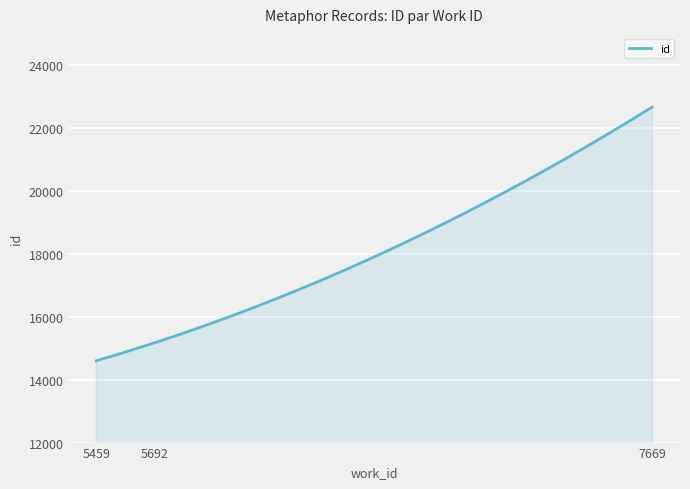

What is the difference between the maximum and minimum values?

8071.0